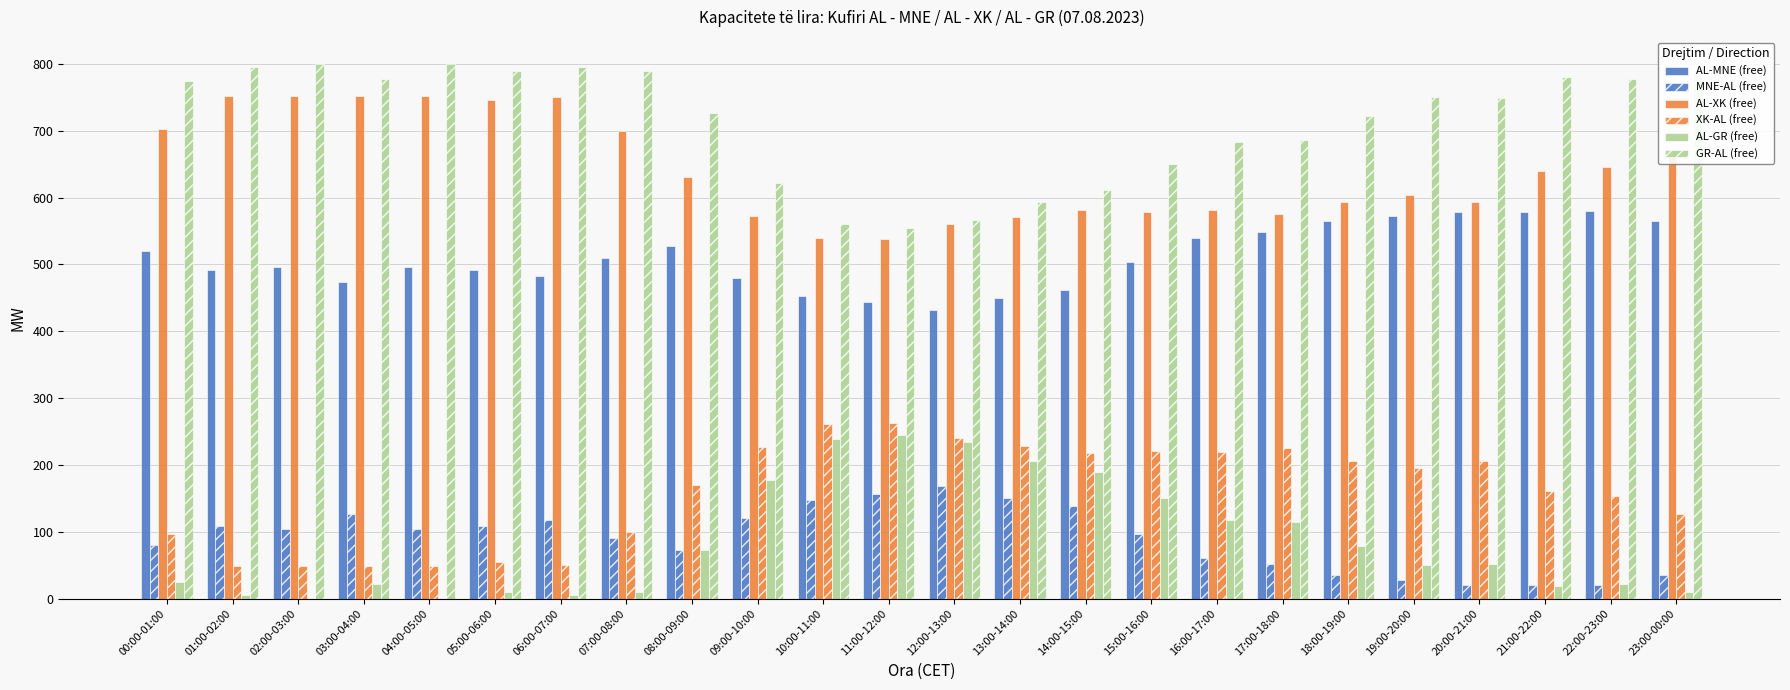

How many series are shown in this chart?

6